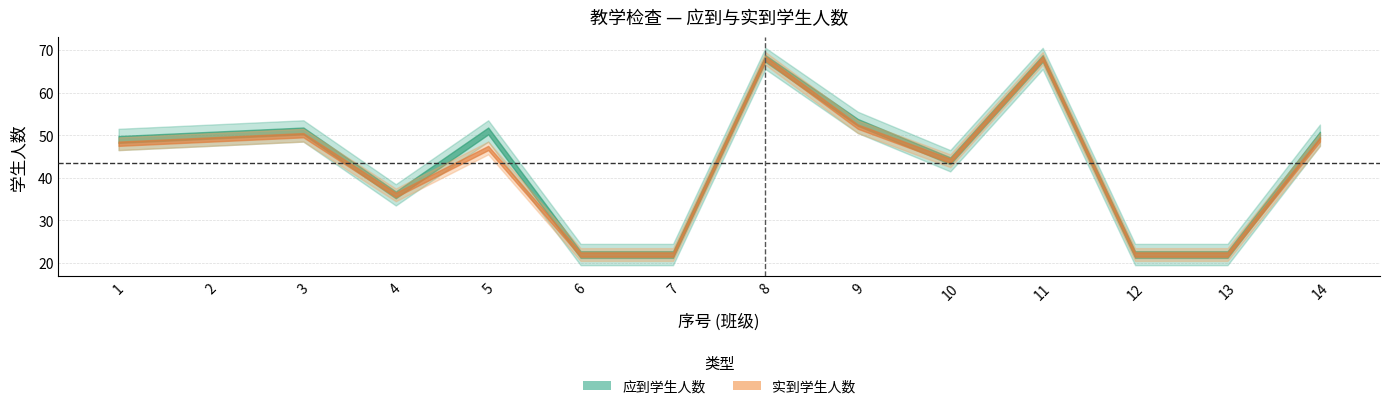

Which category has the highest value in the 实到学生人数 series?

8